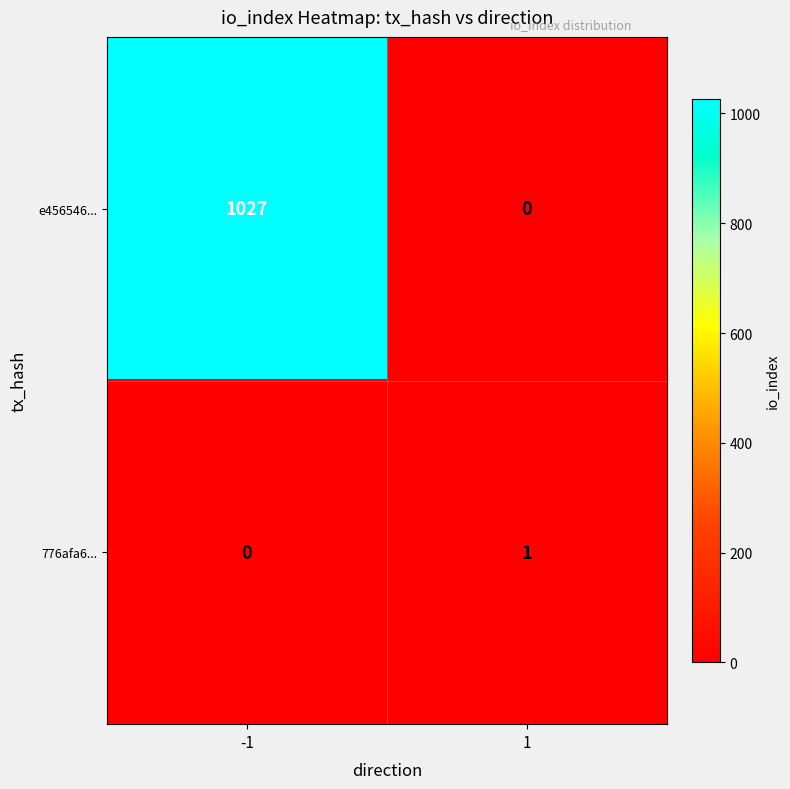

What is the total value across all series at -1?

1027